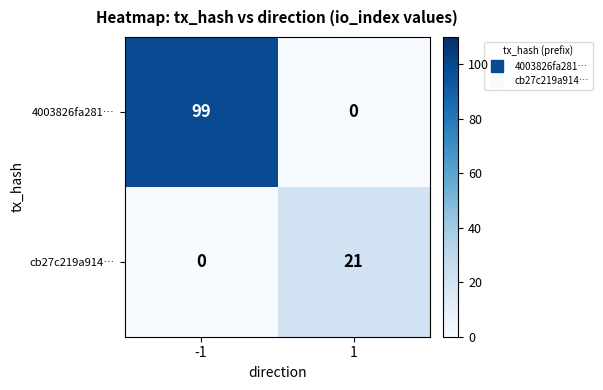

What is the difference between the cb27c219a914… values at -1 and 1?

21